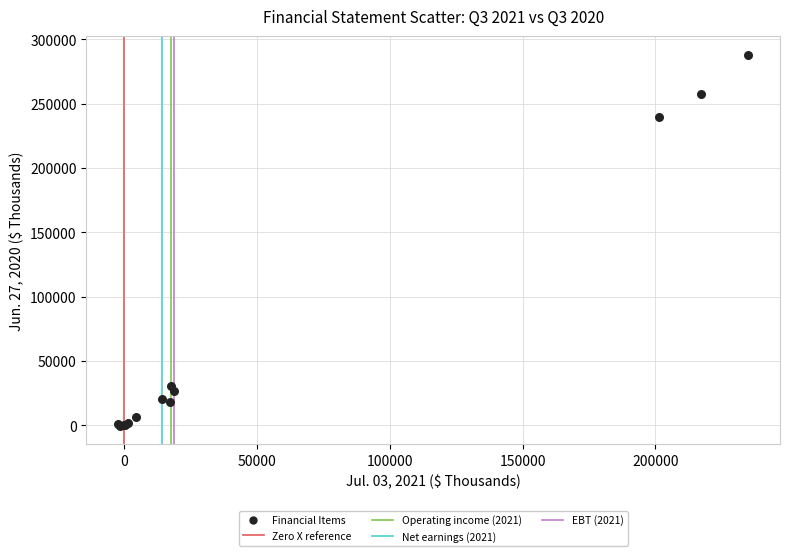

What Y value in the scatter plot is closest to 144010?

239603